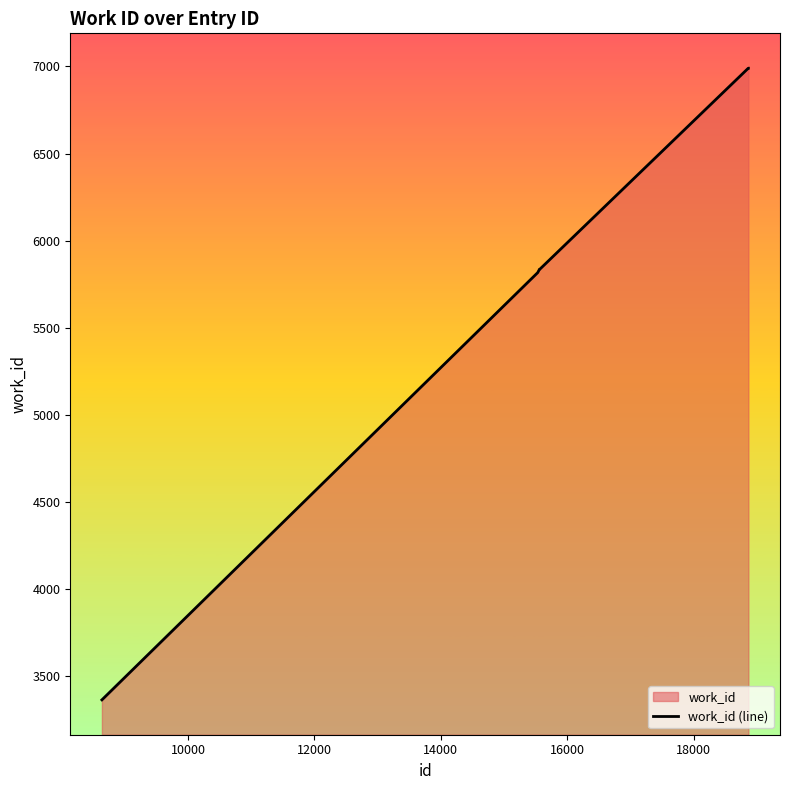

What is the difference between the second highest and minimum values?

3625